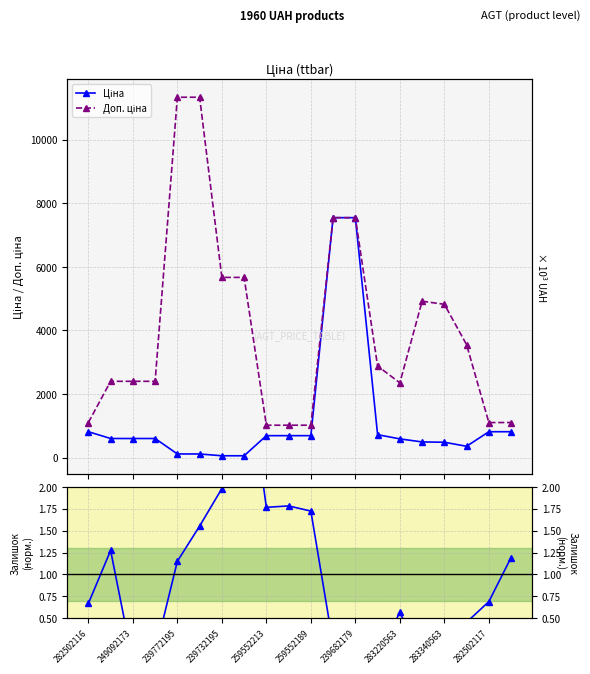

True or false: Залишок and Ціна intersect in this chart.

False